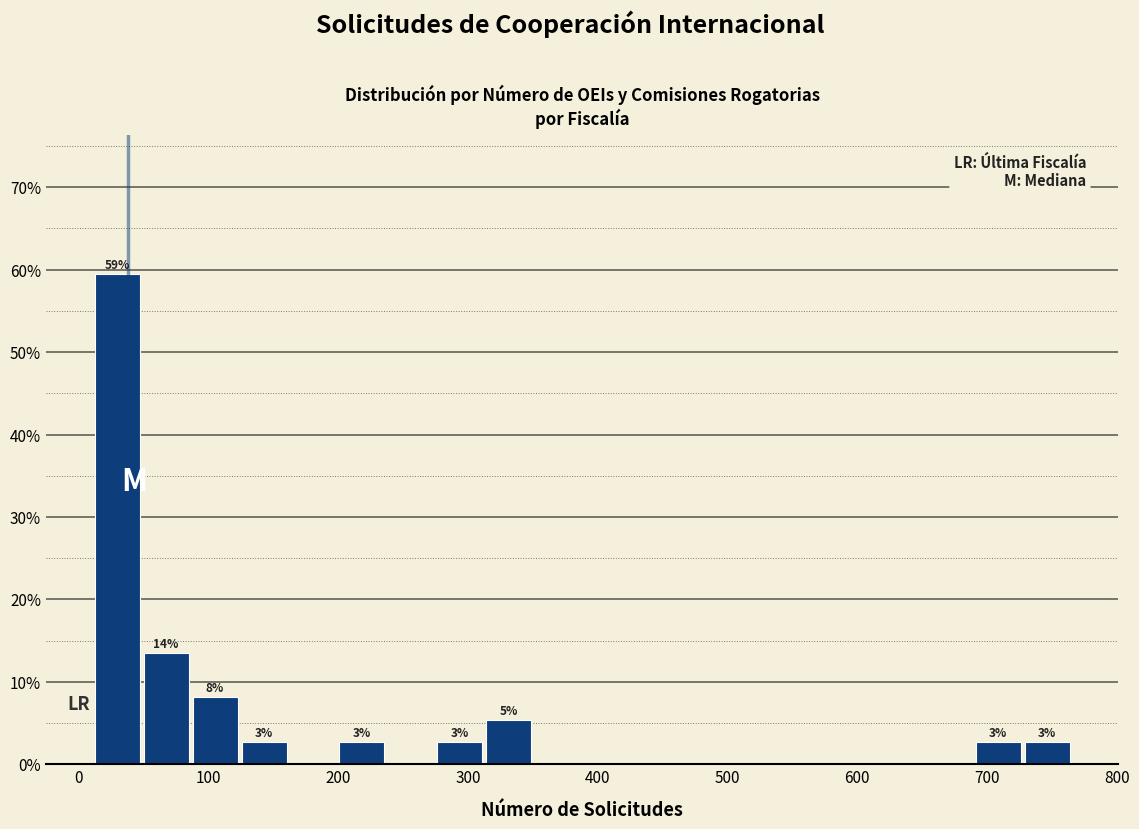

Read against the x-axis, roughly where is the centre of the tallest bar?

30